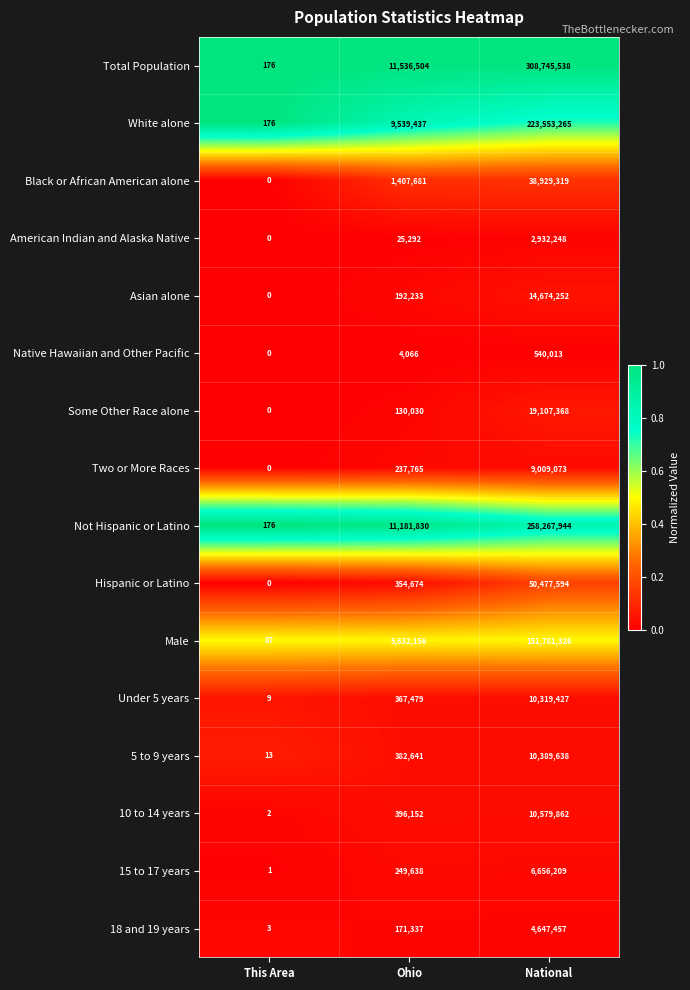

At which category does the chart reach its minimum across all series?

This Area